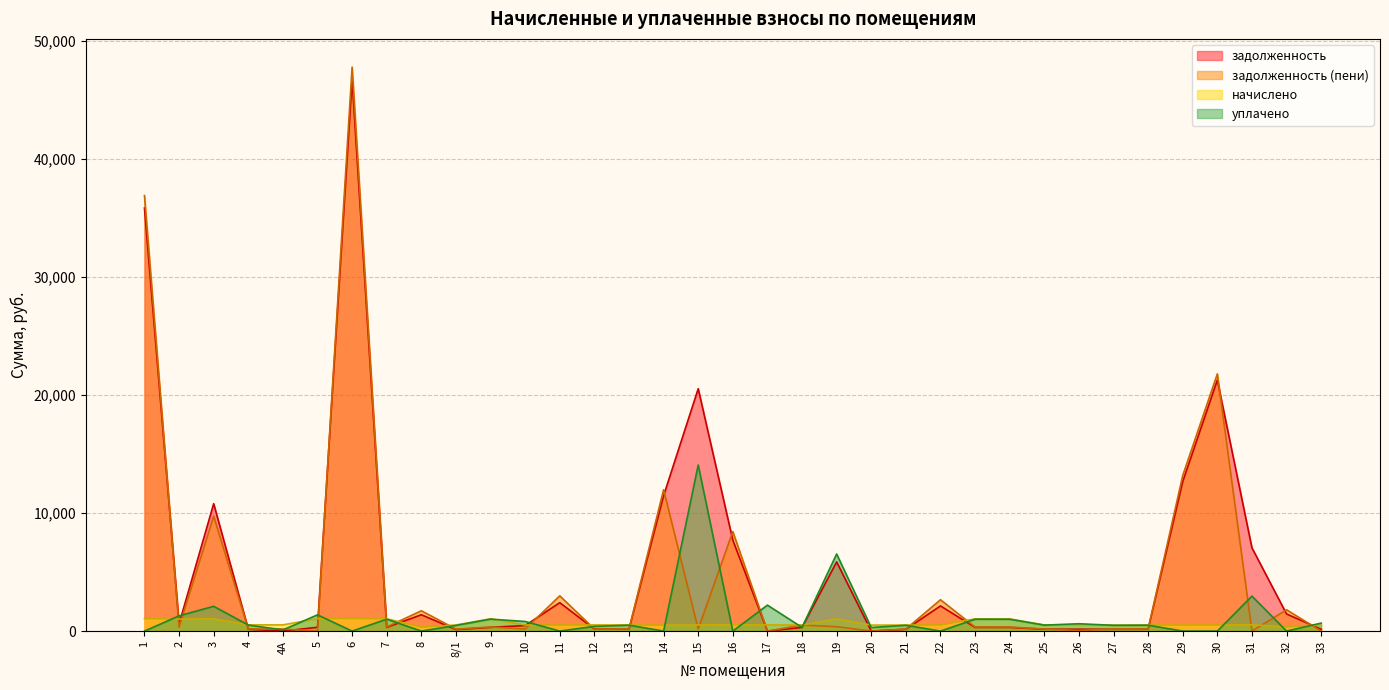

Where is the first local maximum for начислено?

3